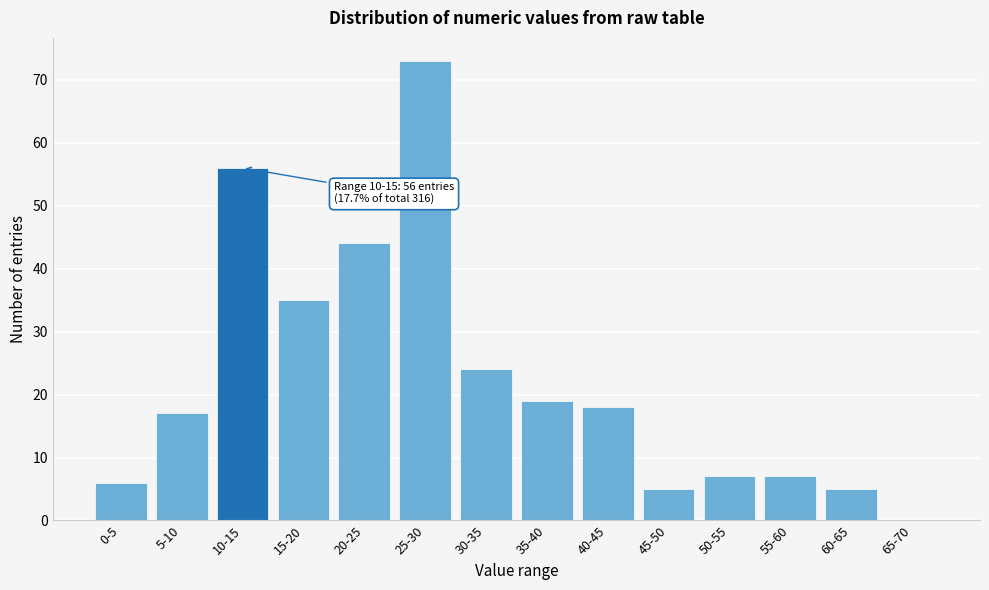

Reading left to right, list all the values displayed in this chart.

0-5=6	5-10=17	10-15=56	15-20=35	20-25=44	25-30=73	30-35=24	35-40=19	40-45=18	45-50=5	50-55=7	55-60=7	60-65=5	65-70=0